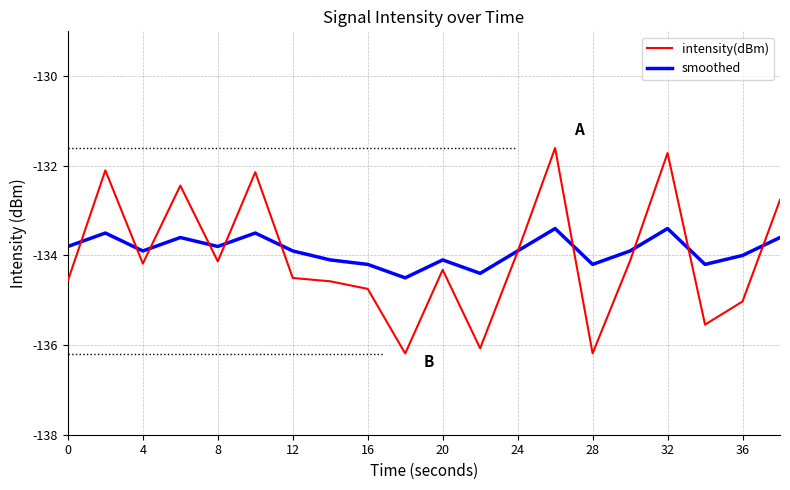

True or false: smoothed and intensity(dBm) cross at least once.

True